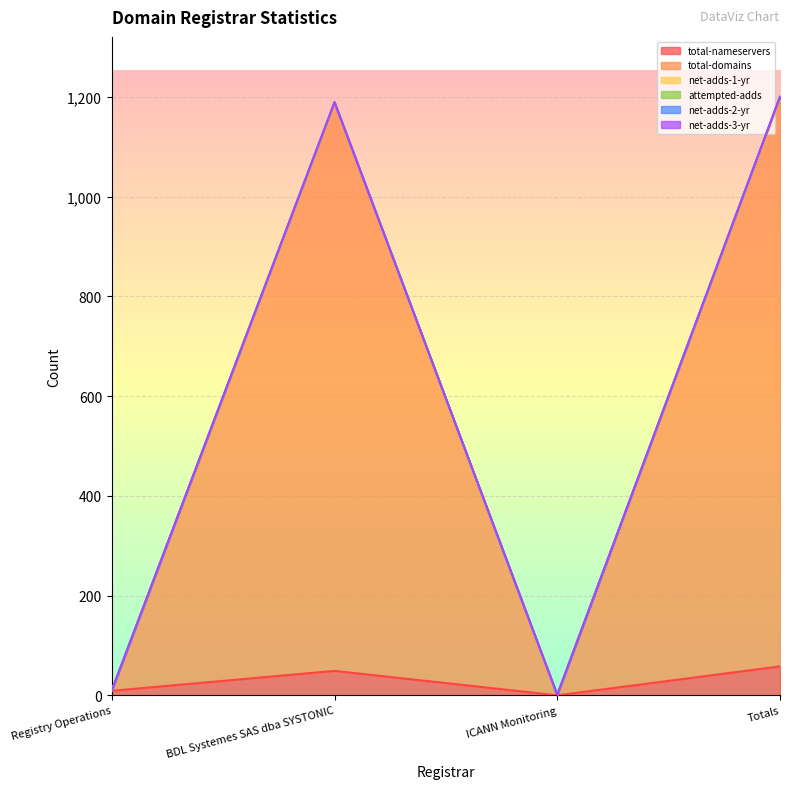

How many lines are shown in the chart?

6